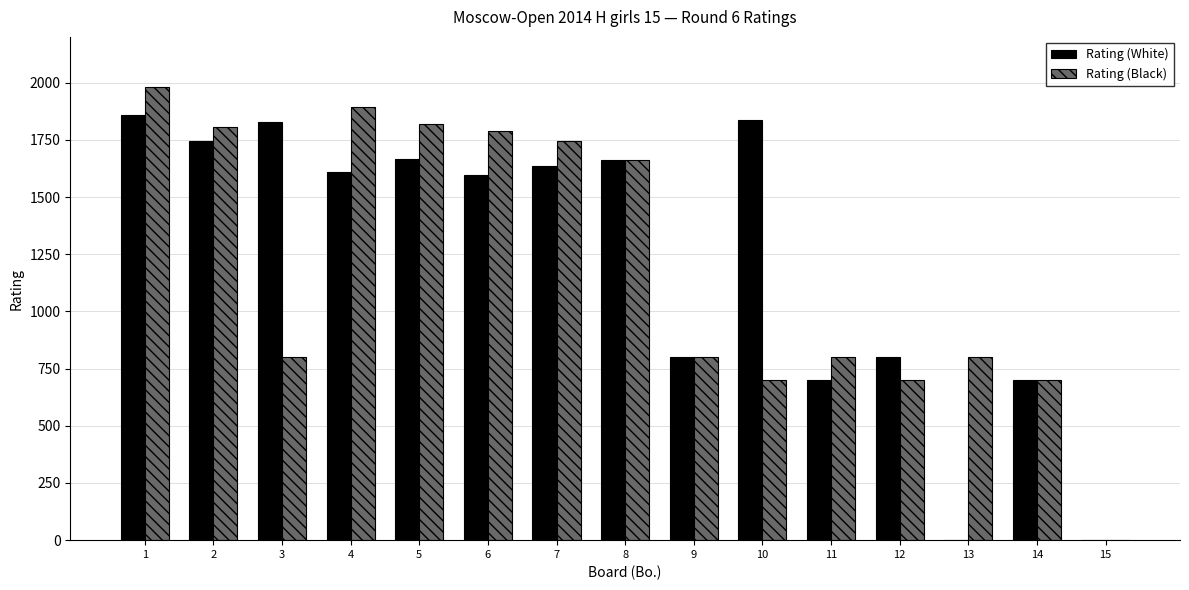

How many groups of bars are there?

15